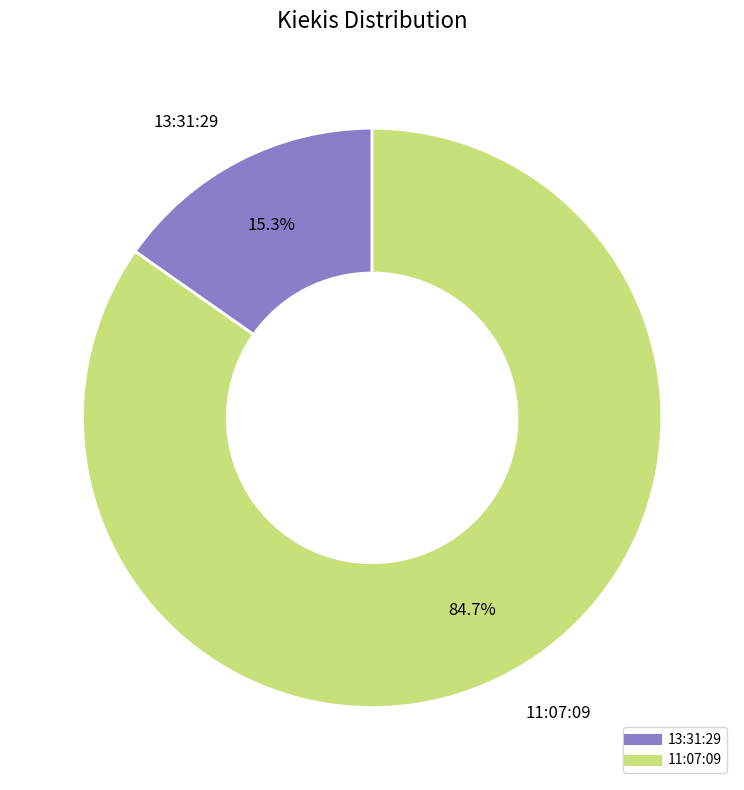

Between 11:07:09 and 13:31:29, which is larger?

11:07:09